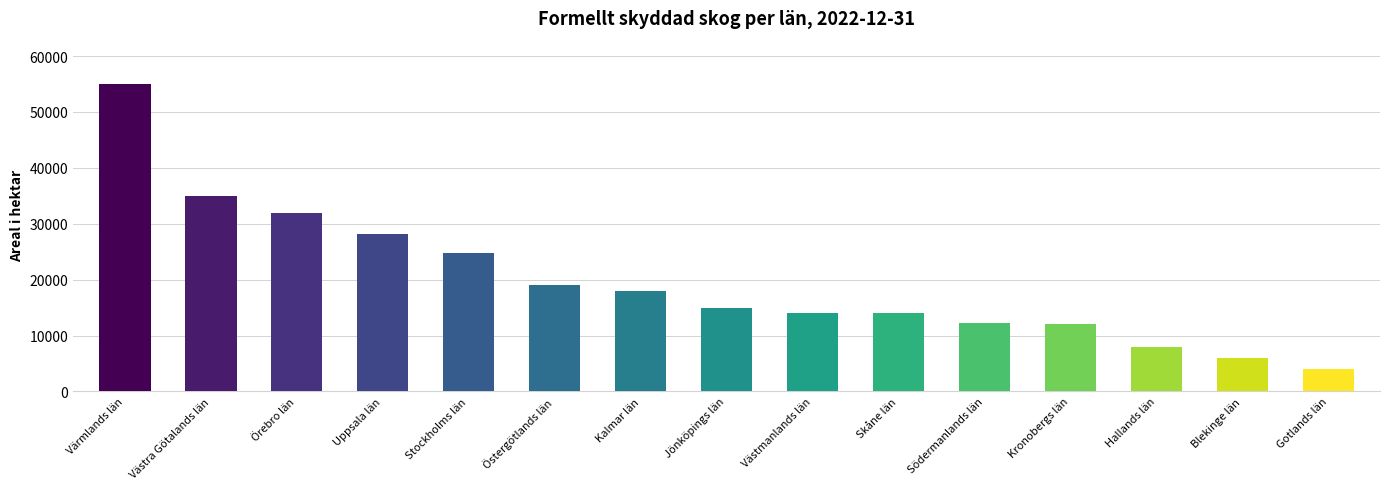

How many data points are less than 15000?

7